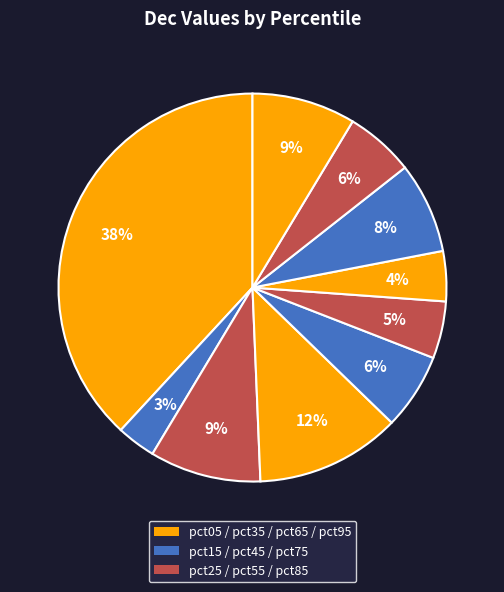

Count the number of slices in the pie.

10